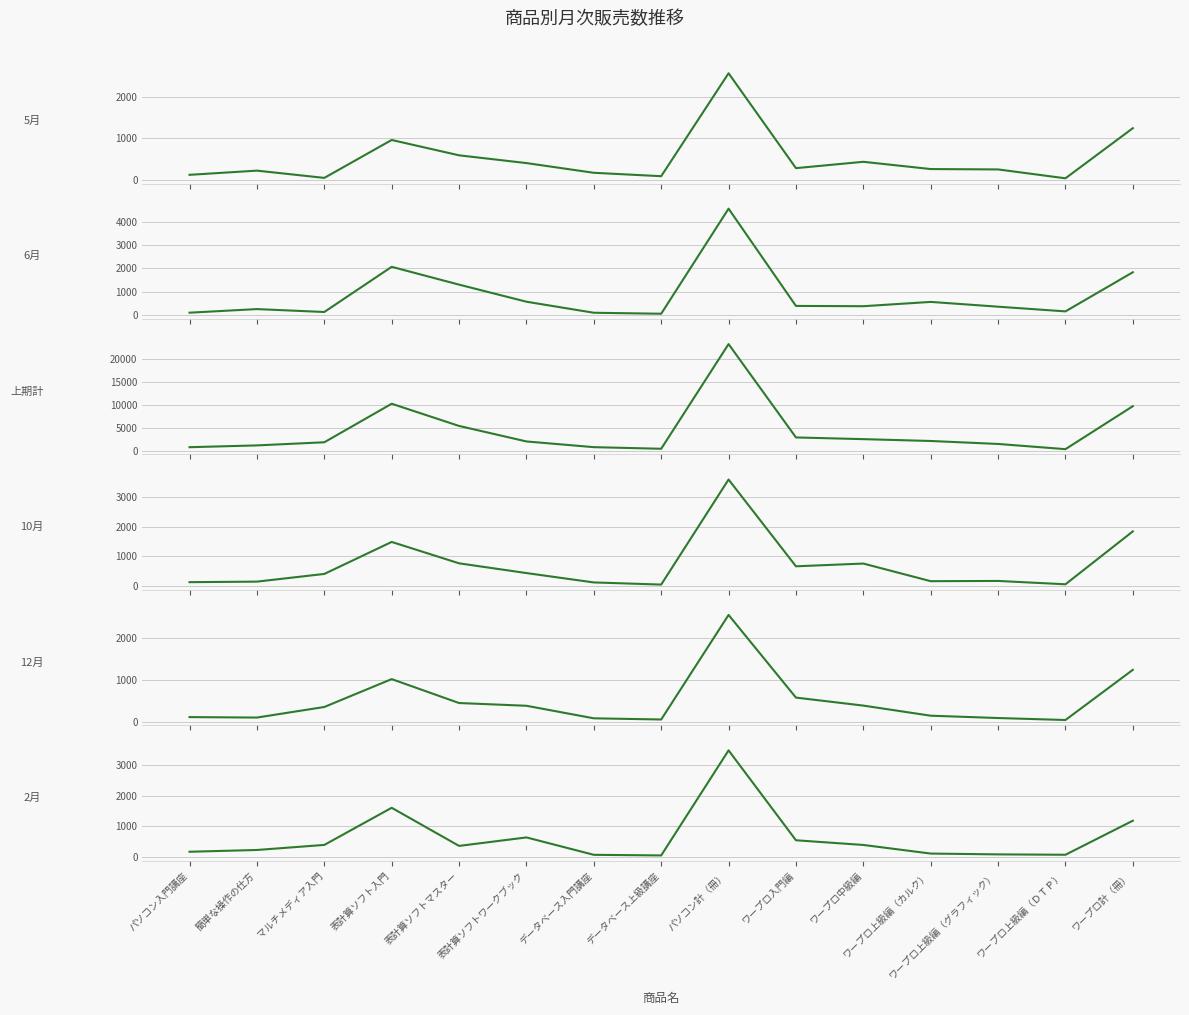

Rank the categories by 12月 value from lowest to highest.

ワープロ上級編（ＤＴＰ）, データベース上級講座, データベース入門講座, ワープロ上級編（グラフィック）, 簡単な操作の仕方, パソコン入門講座, ワープロ上級編（カルク）, マルチメディア入門, 表計算ソフトワークブック, ワープロ中級編, 表計算ソフトマスター, ワープロ入門編, 表計算ソフト入門, ワープロ計（冊）, パソコン計（冊）